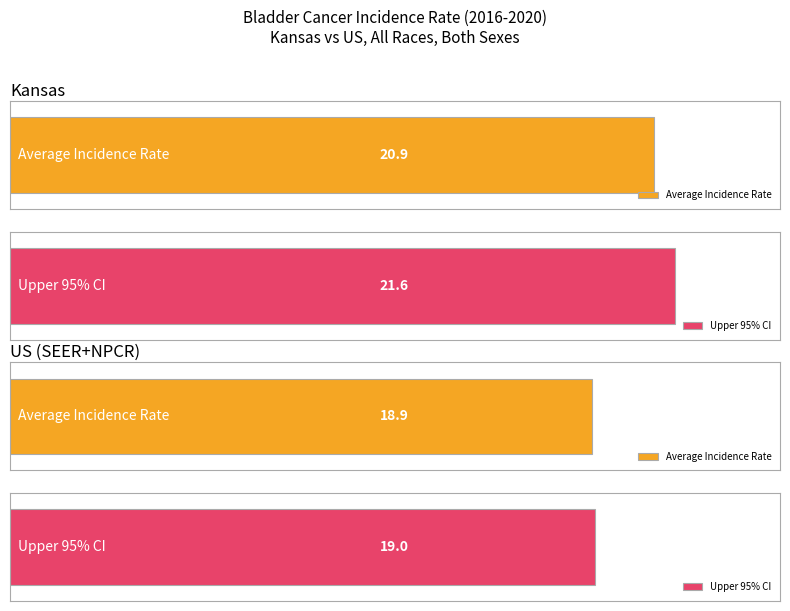

What is the sum of the Age-Adjusted Incidence Rate values at Kansas and US (SEER+NPCR)?

39.8